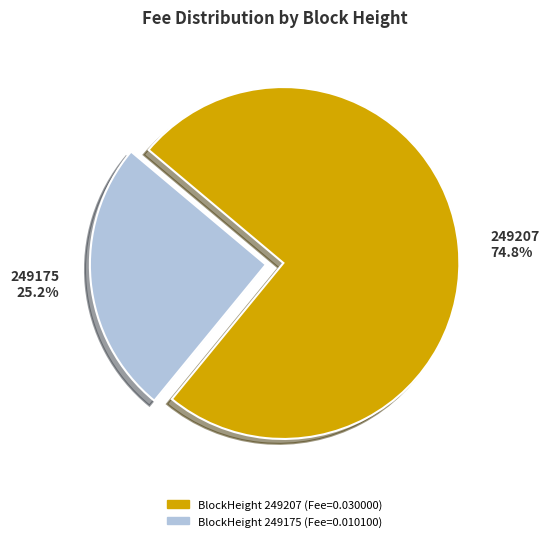

To the nearest percent, what is the average slice percentage?

50%